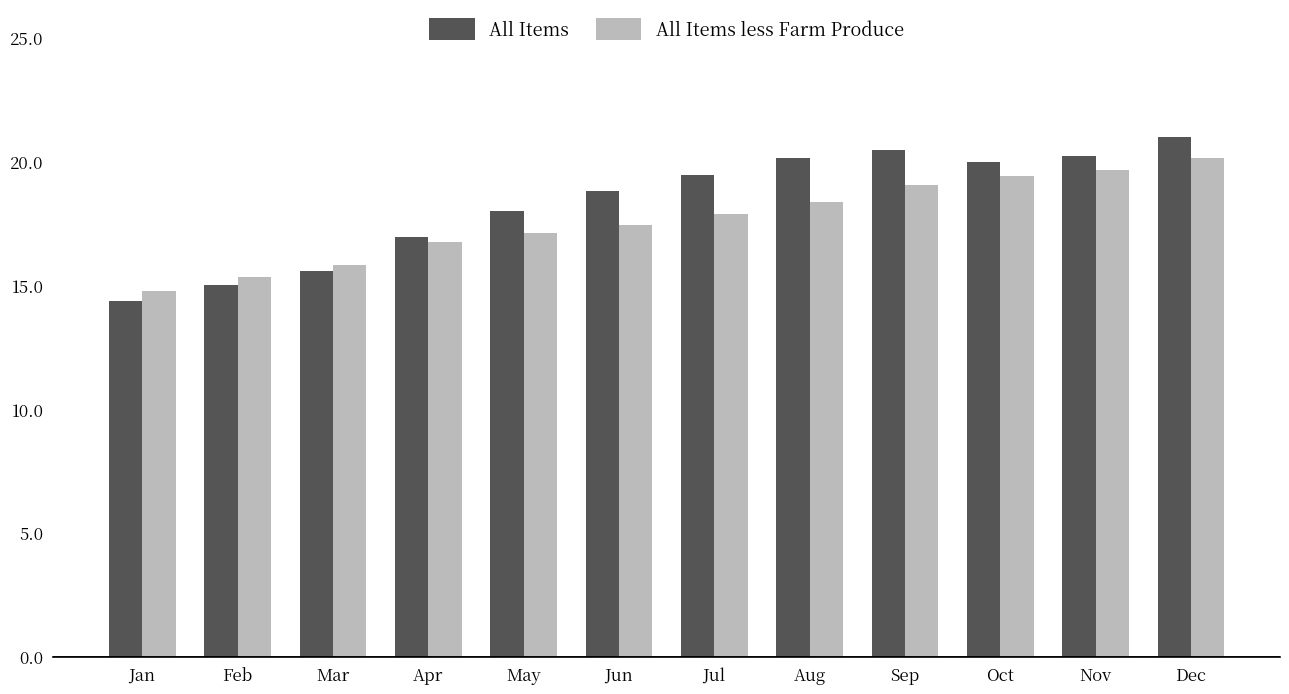

Does the chart contain any negative values?

No